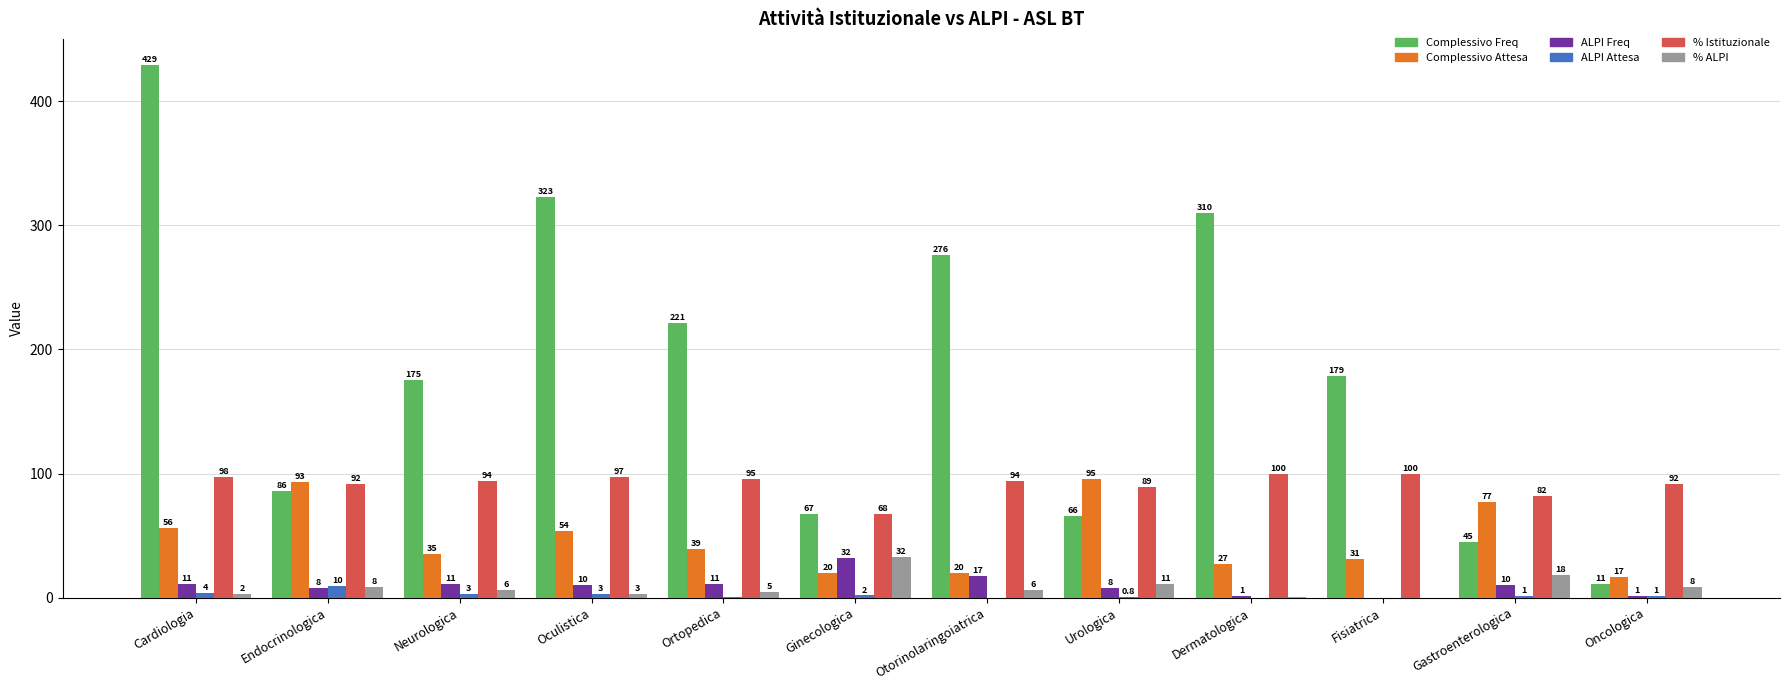

At which category is the sum across all series the highest?

Cardiologia